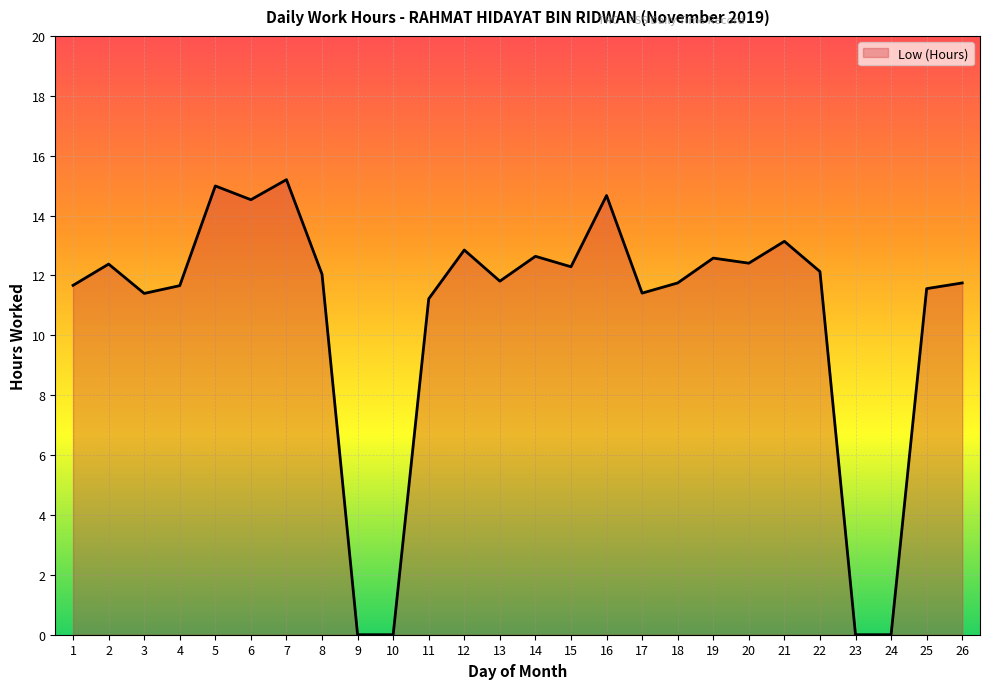

Approximately how many times larger is the value at 17 compared to 2?

0.9